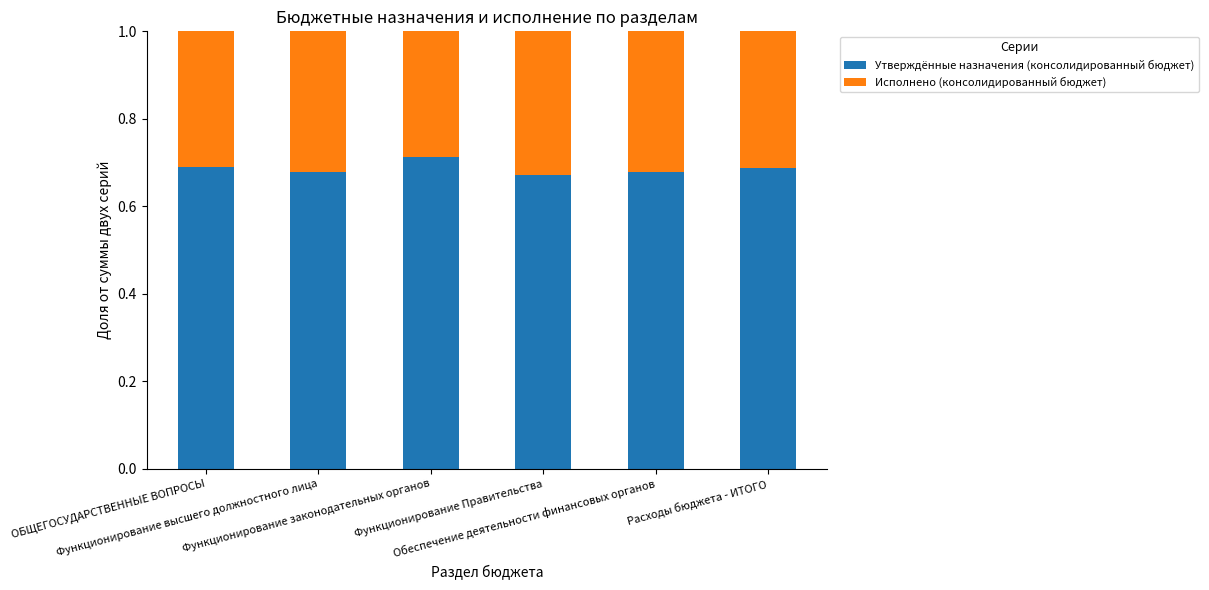

How many Утверждённые назначения (консолидированный бюджет) values are between 0 and 1?

6